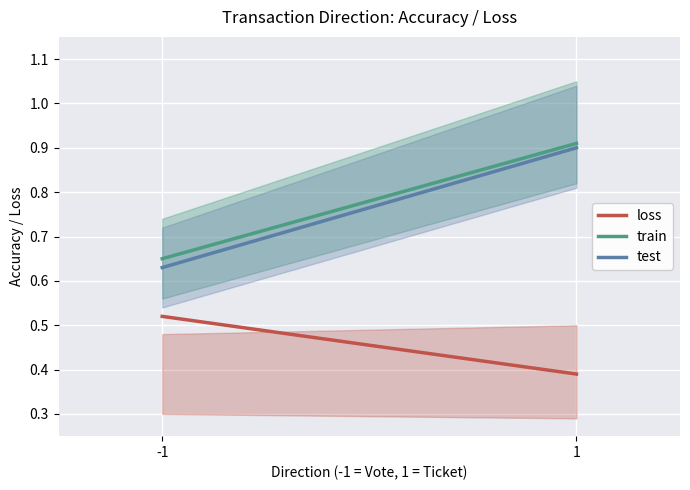

Does the chart display data point markers on the line(s)?

No